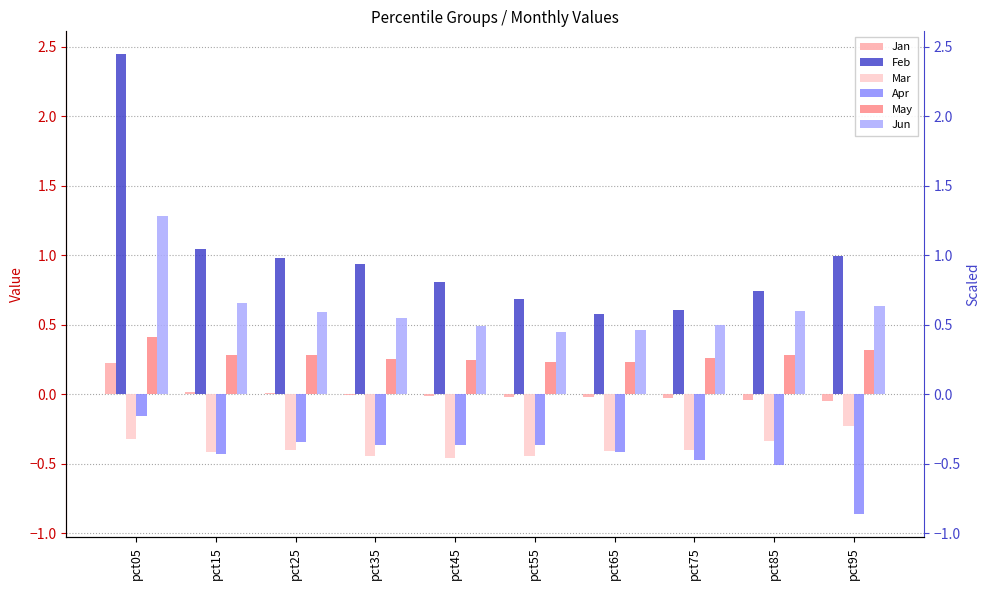

What is the sum of all Jan values?

0.1